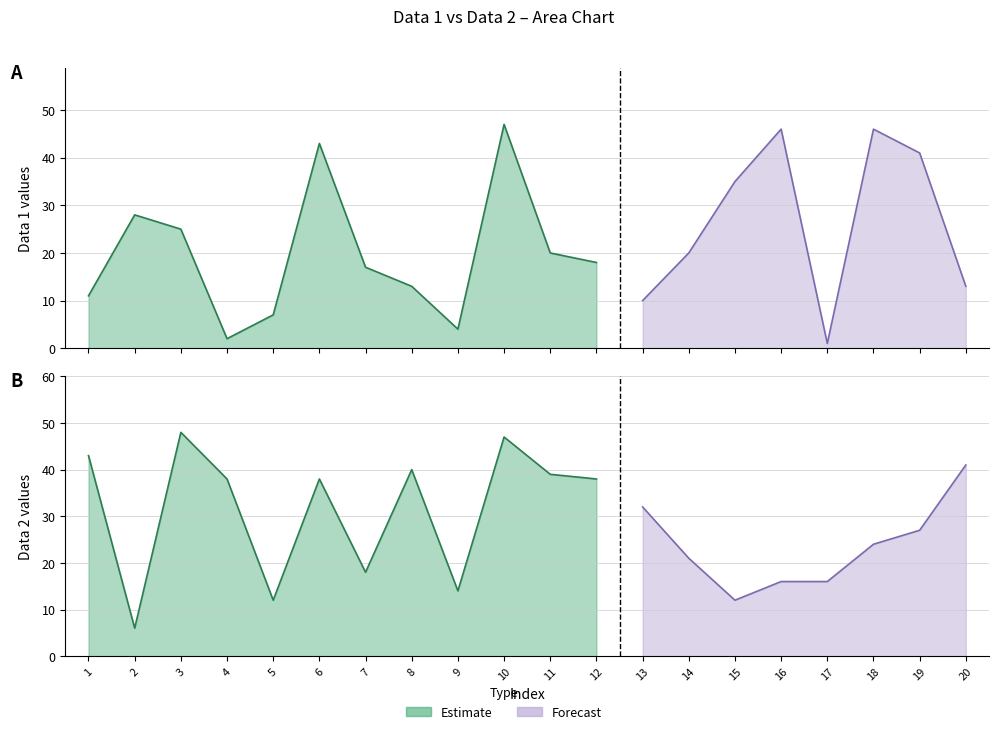

Where is Data 2 nearest to the value 27?

19